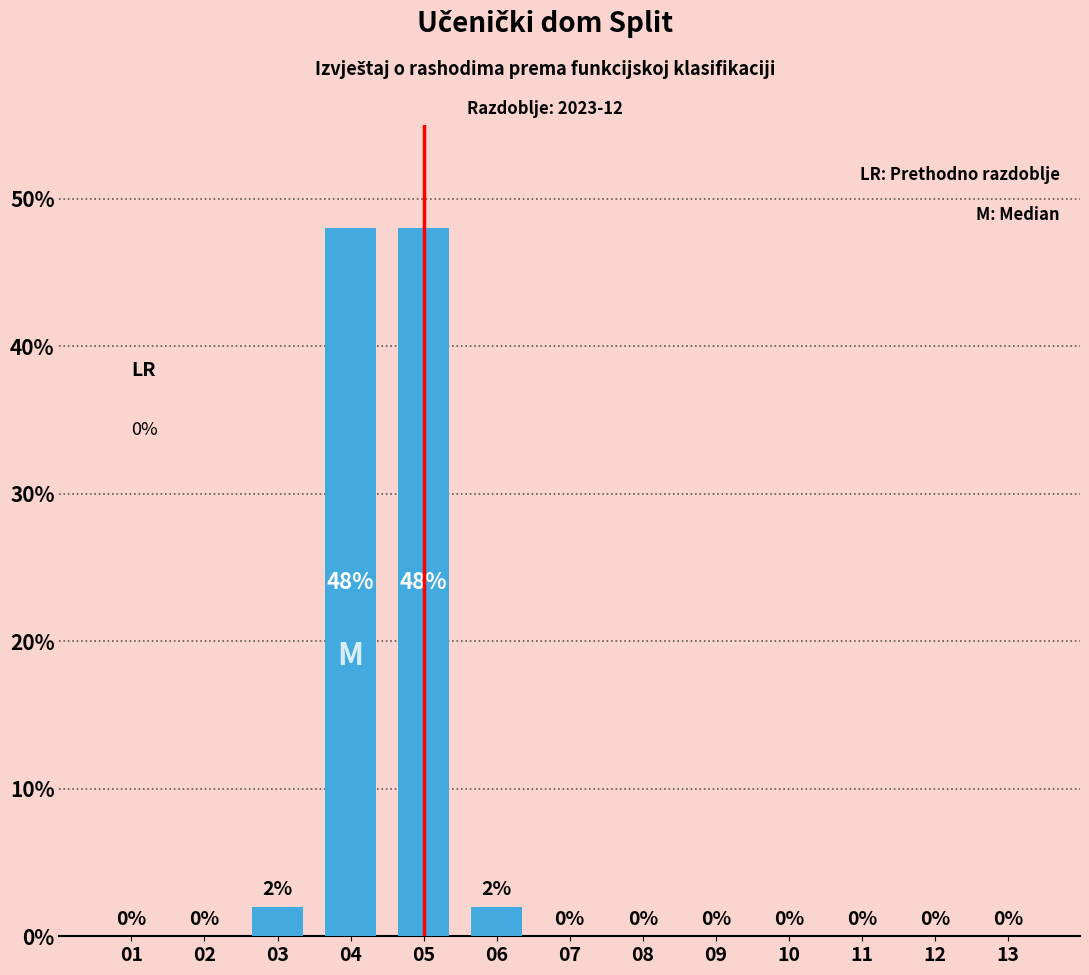

Count the number of data series in this chart.

1